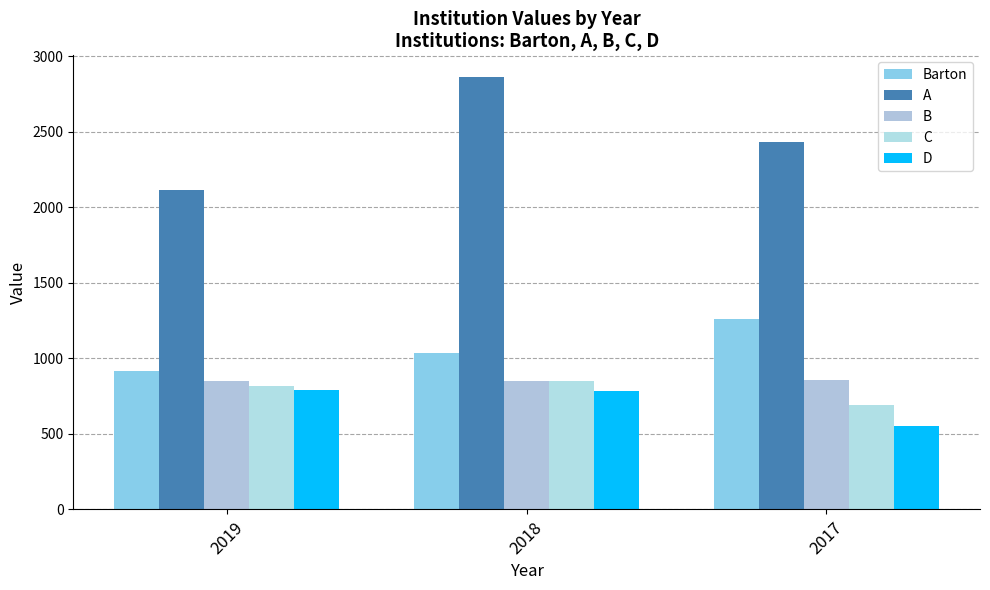

The B series shows 859 at 2017. True or false?

True